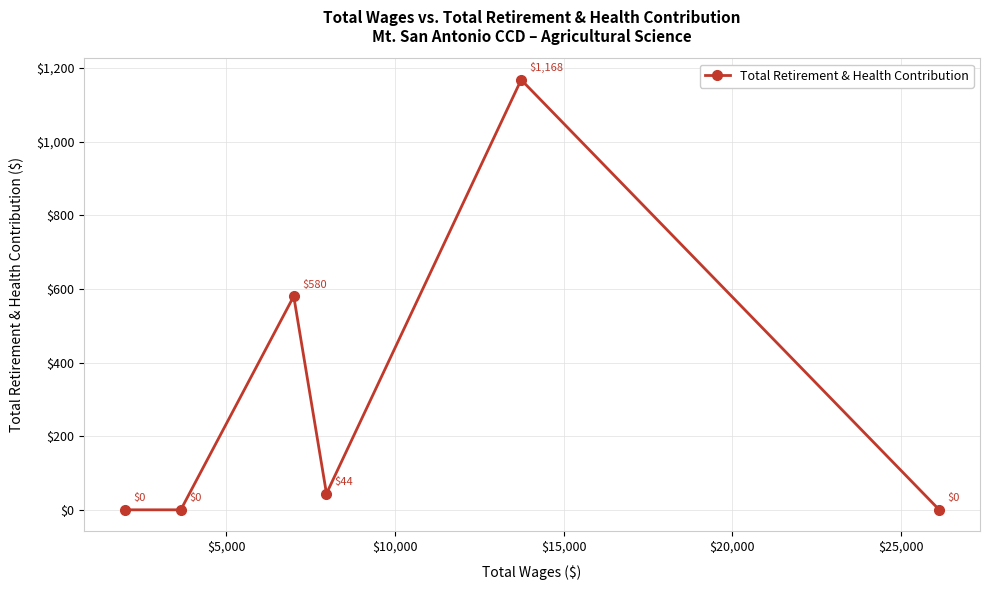

How many data points does each series have?

6